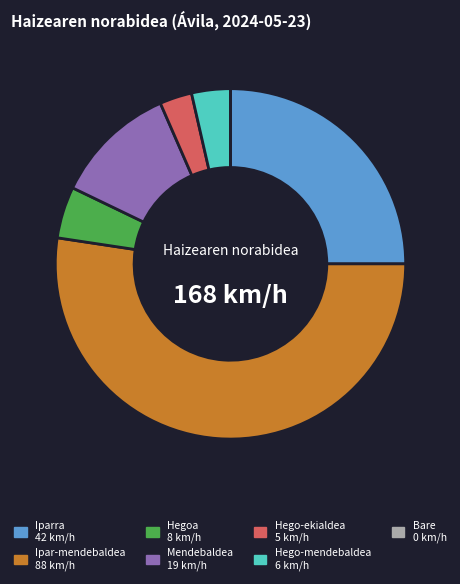

Is there a majority slice in this chart?

Yes